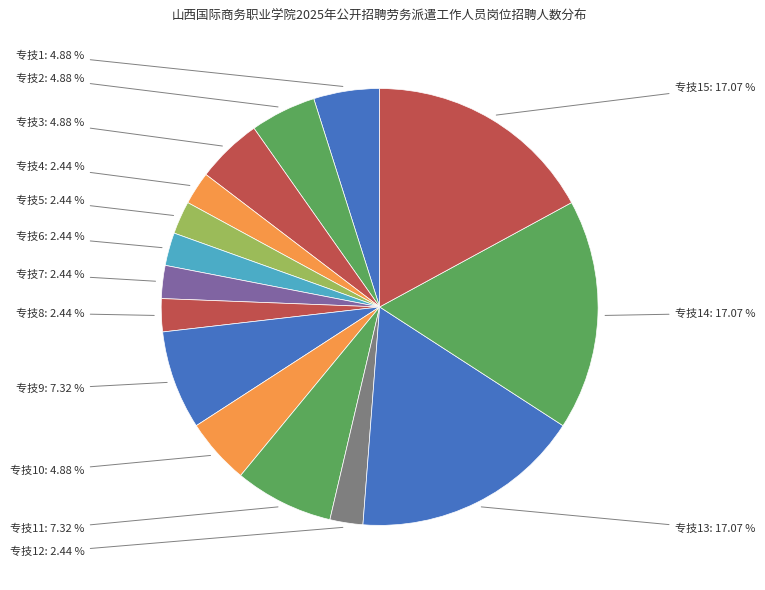

What is the ratio of the value at 专技9 to the value at 专技8?

3.0